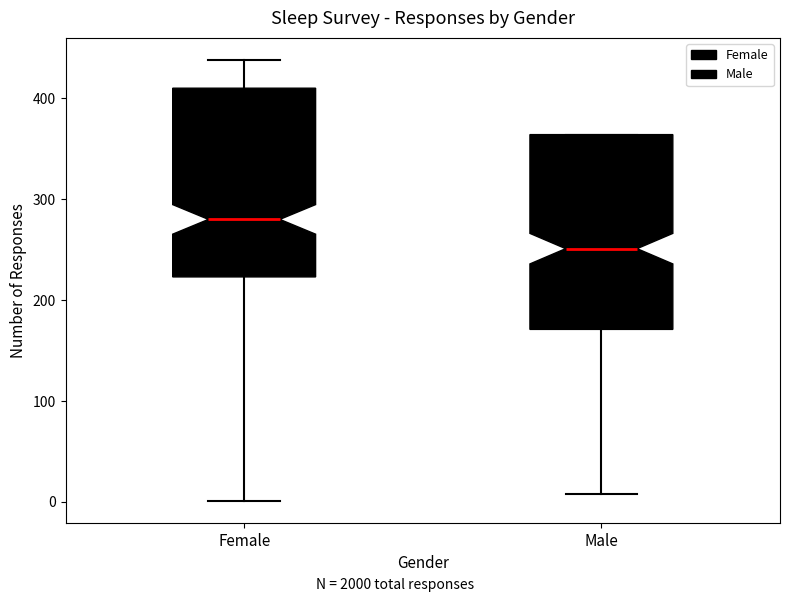

Where is the lower edge of the box for Male on the y-axis? The values are not printed on the chart, so give them approximately, as read against the axis.

170